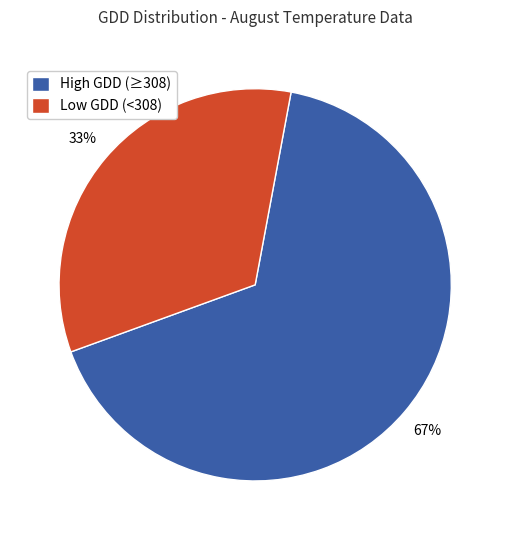

Which category has the smallest portion of the pie?

Low GDD (<308)